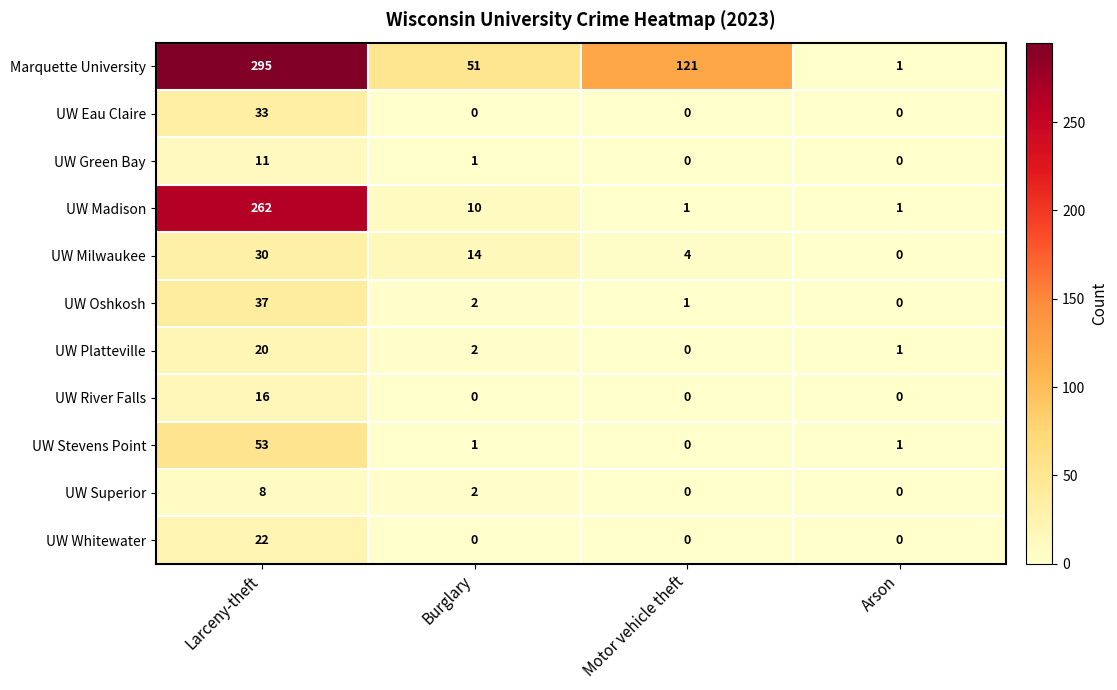

At which label does UW Oshkosh reach its minimum?

Arson